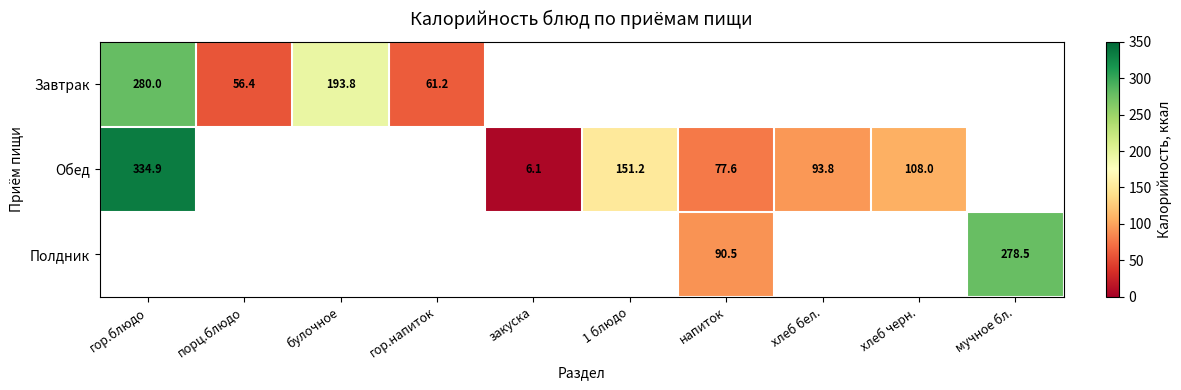

Is the value of Завтрак at гор.напиток greater than the value of Обед at закуска?

Yes